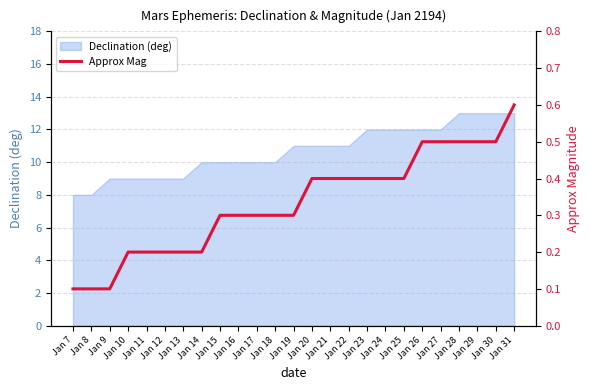

Count the number of categories in the chart.

25